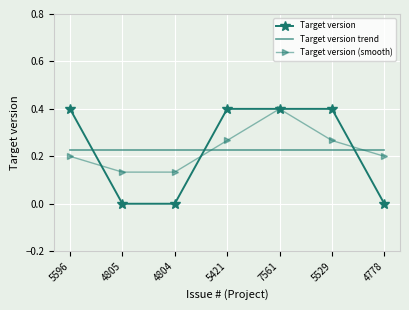

Reading right to left, extract all data points from this chart.

0.0	0.4	0.4	0.4	0.0	0.0	0.4